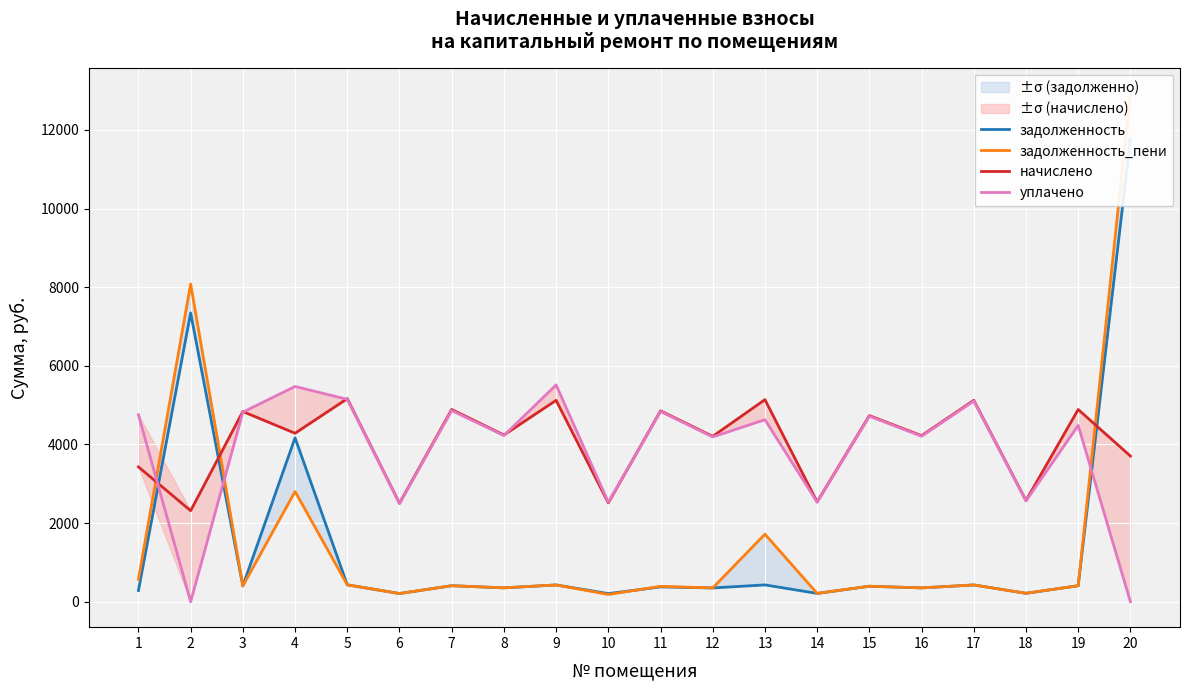

Which series has the largest total across all categories?

начислено